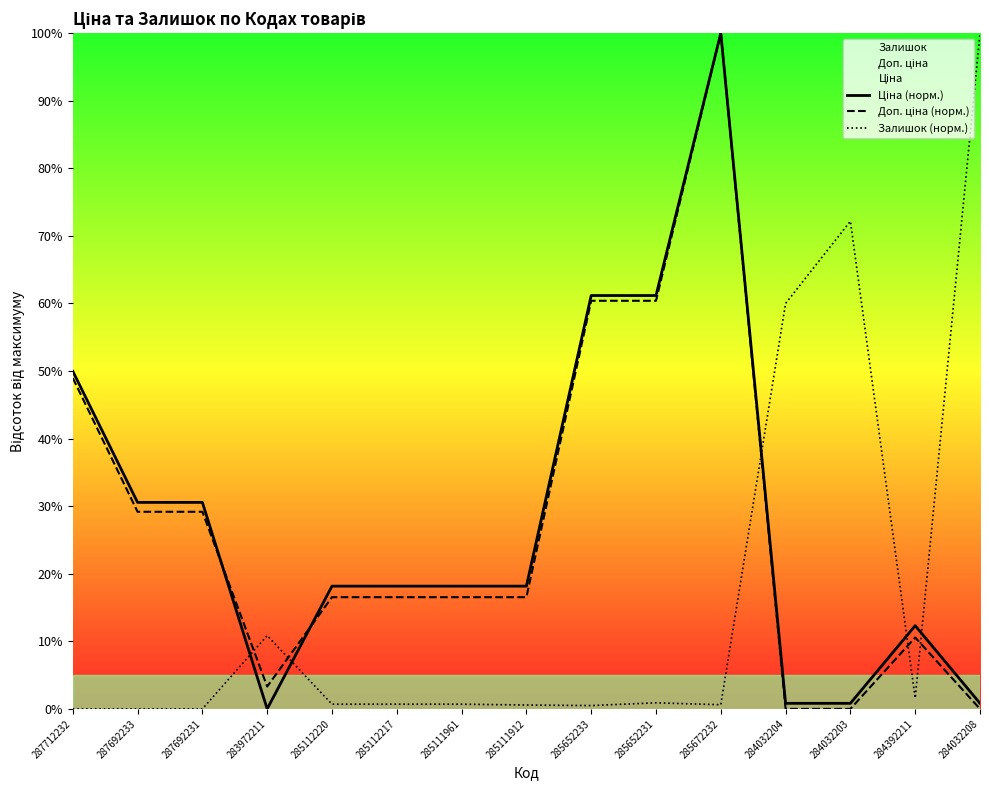

What is the total value across all series at 284392211?

24.5